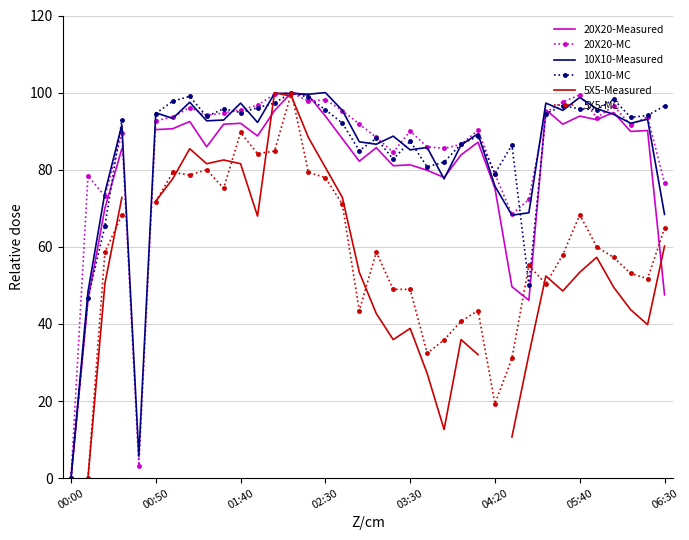

The 10X10-Measured series shows 110.0 at 06:30. True or false?

False